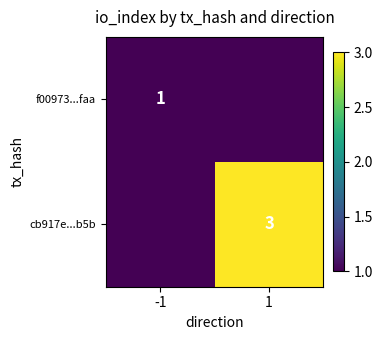

The f00973...faa series shows 1 at -1. True or false?

True